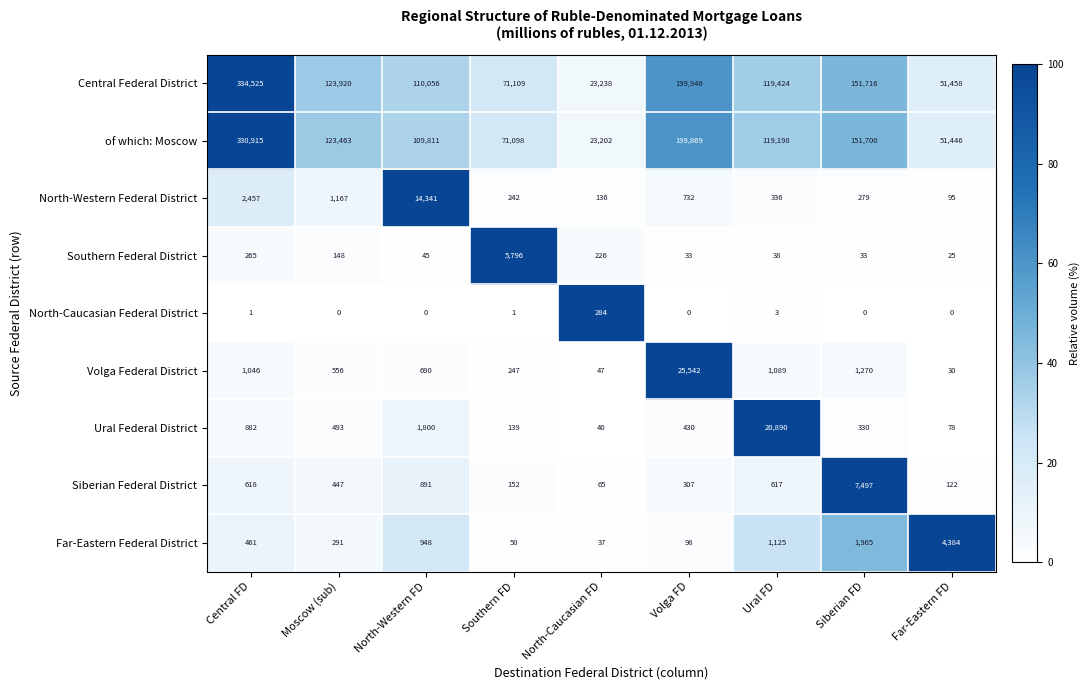

Is the value of of which: Moscow at Ural FD greater than the value of North-Western Federal District at Far-Eastern FD?

Yes